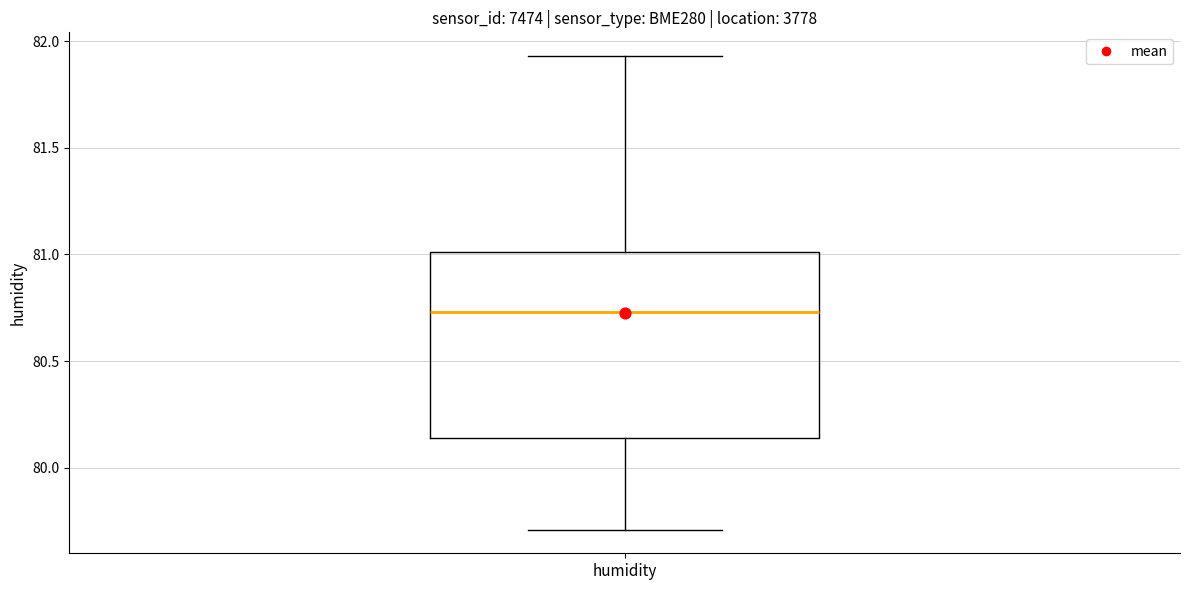

Read this box plot against the y-axis: the position of the median line, the range covered by the box, and the ends of both whiskers. The values are not printed on the chart, so give them approximately, as read against the axis.

median 80.75, box 80.15 to 81.00, whiskers 79.70 to 81.95